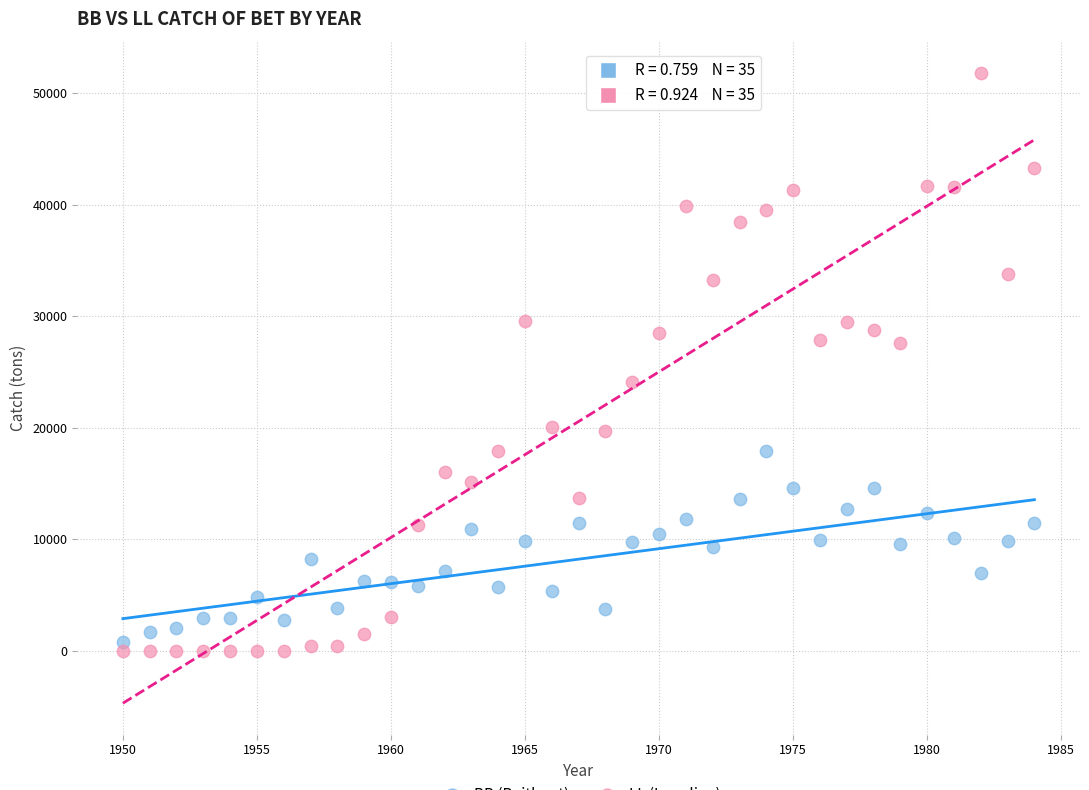

Across all data points, what is the range of Y values (max minus min)?

51805.0